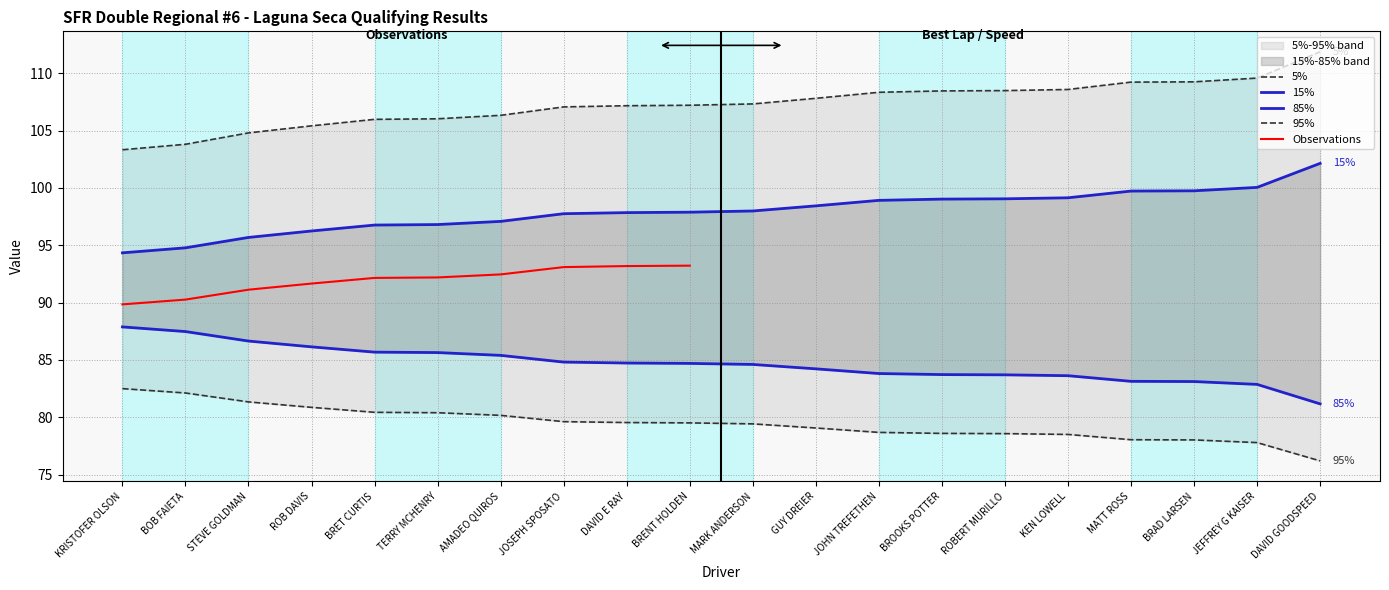

Reading left to right, transcribe all the data shown in this chart.

Best Lap time: KRISTOFER OLSON=103.3	BOB FAIETA=103.8	STEVE GOLDMAN=104.8	ROB DAVIS=105.4	BRET CURTIS=106.0	TERRY MCHENRY=106.0	AMADEO QUIROS=106.3	JOSEPH SPOSATO=107.1	DAVID E RAY=107.2	BRENT HOLDEN=107.2	MARK ANDERSON=107.3	GUY DREIER=107.8	JOHN TREFETHEN=108.3	BROOKS POTTER=108.5	ROBERT MURILLO=108.5	KEN LOWELL=108.6	MATT ROSS=109.2	BRAD LARSEN=109.2	JEFFREY G KAISER=109.6	DAVID GOODSPEED=111.9
Average Speed: KRISTOFER OLSON=87.9	BOB FAIETA=87.5	STEVE GOLDMAN=86.6	ROB DAVIS=86.1	BRET CURTIS=85.7	TERRY MCHENRY=85.6	AMADEO QUIROS=85.4	JOSEPH SPOSATO=84.8	DAVID E RAY=84.7	BRENT HOLDEN=84.7	MARK ANDERSON=84.6	GUY DREIER=84.2	JOHN TREFETHEN=83.8	BROOKS POTTER=83.7	ROBERT MURILLO=83.7	KEN LOWELL=83.6	MATT ROSS=83.1	BRAD LARSEN=83.1	JEFFREY G KAISER=82.9	DAVID GOODSPEED=81.2
Best Speed: KRISTOFER OLSON=82.5	BOB FAIETA=82.1	STEVE GOLDMAN=81.3	ROB DAVIS=80.9	BRET CURTIS=80.4	TERRY MCHENRY=80.4	AMADEO QUIROS=80.2	JOSEPH SPOSATO=79.6	DAVID E RAY=79.5	BRENT HOLDEN=79.5	MARK ANDERSON=79.4	GUY DREIER=79.1	JOHN TREFETHEN=78.7	BROOKS POTTER=78.6	ROBERT MURILLO=78.6	KEN LOWELL=78.5	MATT ROSS=78.0	BRAD LARSEN=78.0	JEFFREY G KAISER=77.8	DAVID GOODSPEED=76.2